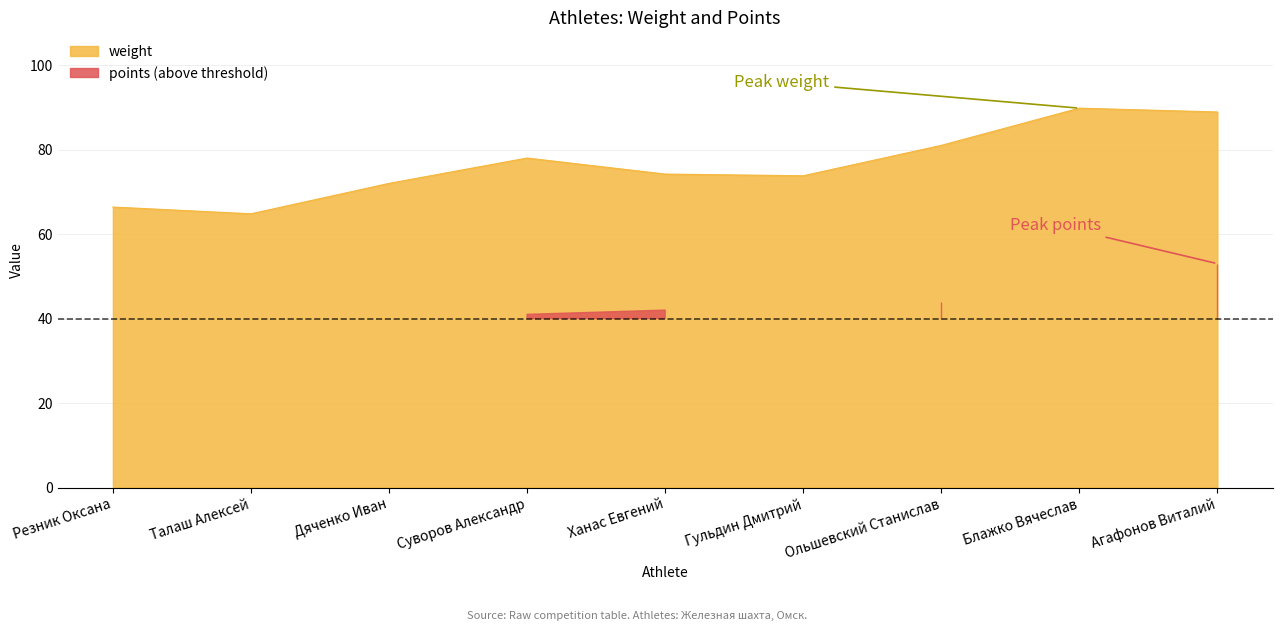

What is the sum of the values at Талаш Алексей and Дяченко Иван?

136.8